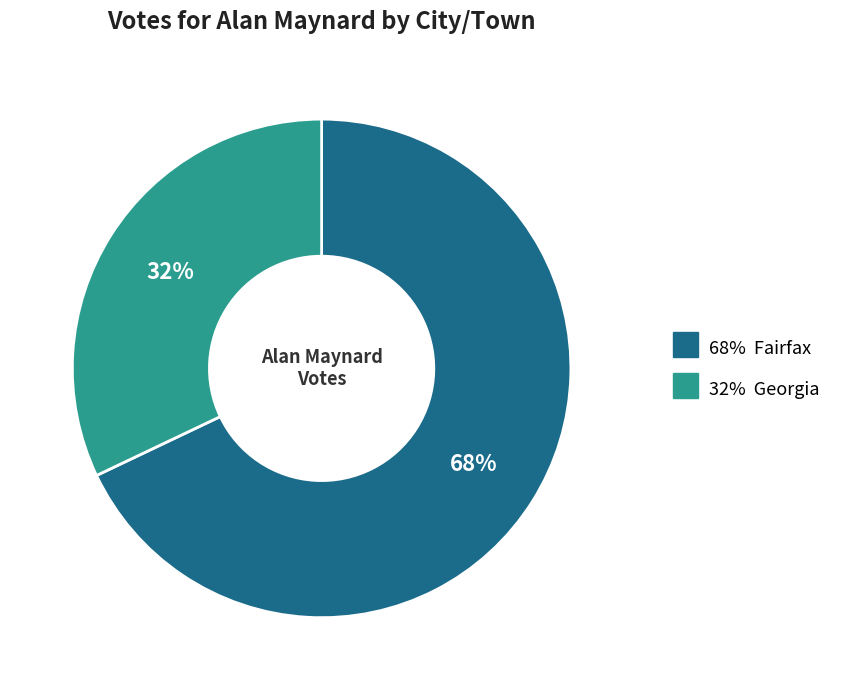

Is there any slice that represents more than half of the pie?

Yes